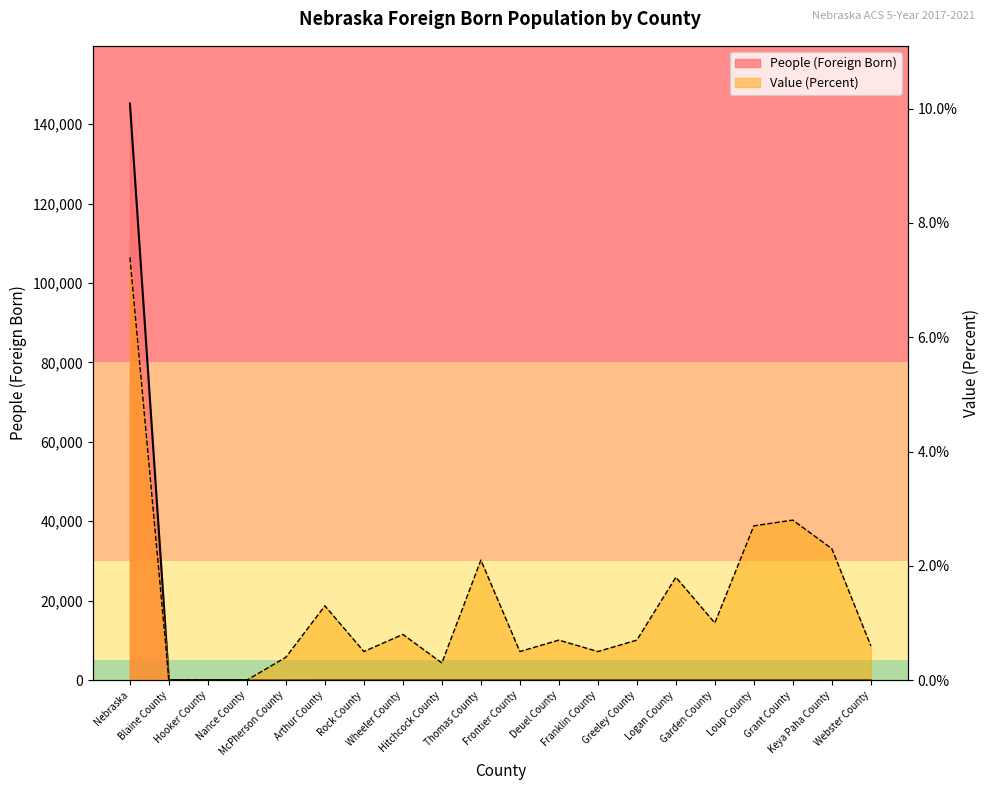

Which category has the highest value in the Value (Percent) series?

Nebraska